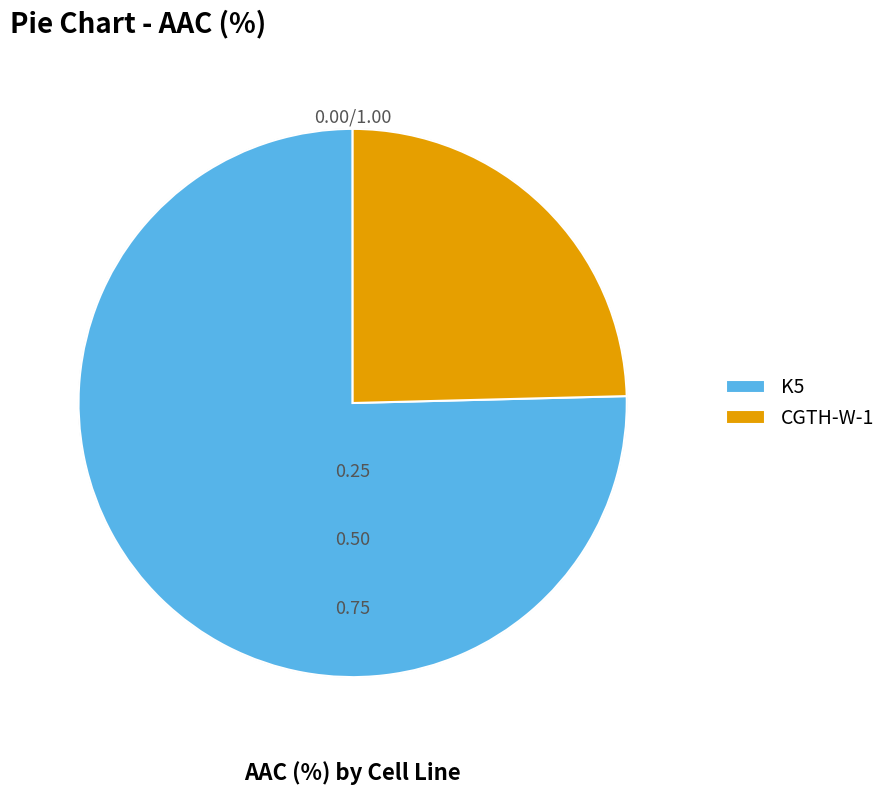

True or false: CGTH-W-1 accounts for 16% of the total.

False